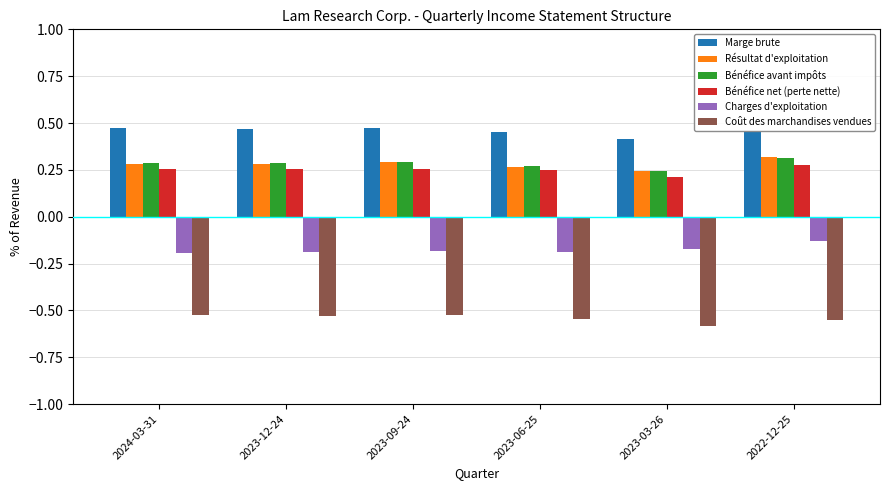

What is the label of the 3rd bar from the left?

2023-09-24